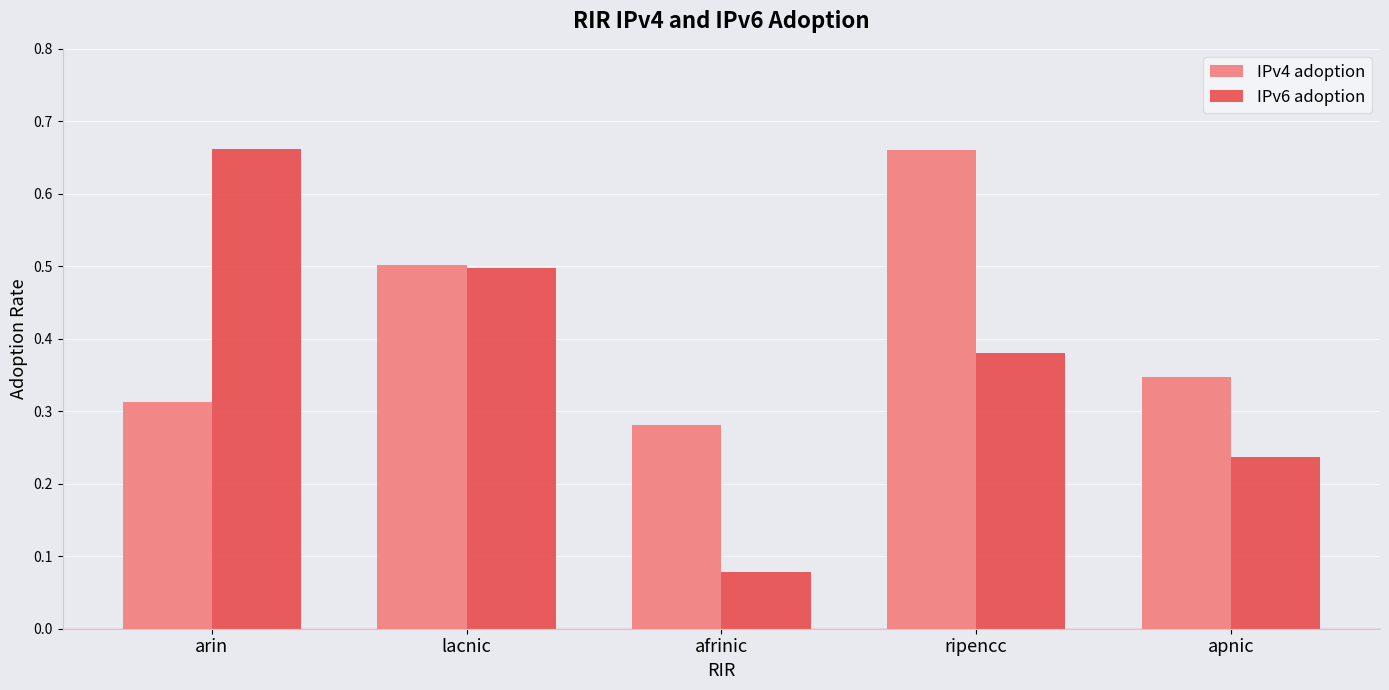

At which label does IPv6 adoption reach its minimum?

afrinic